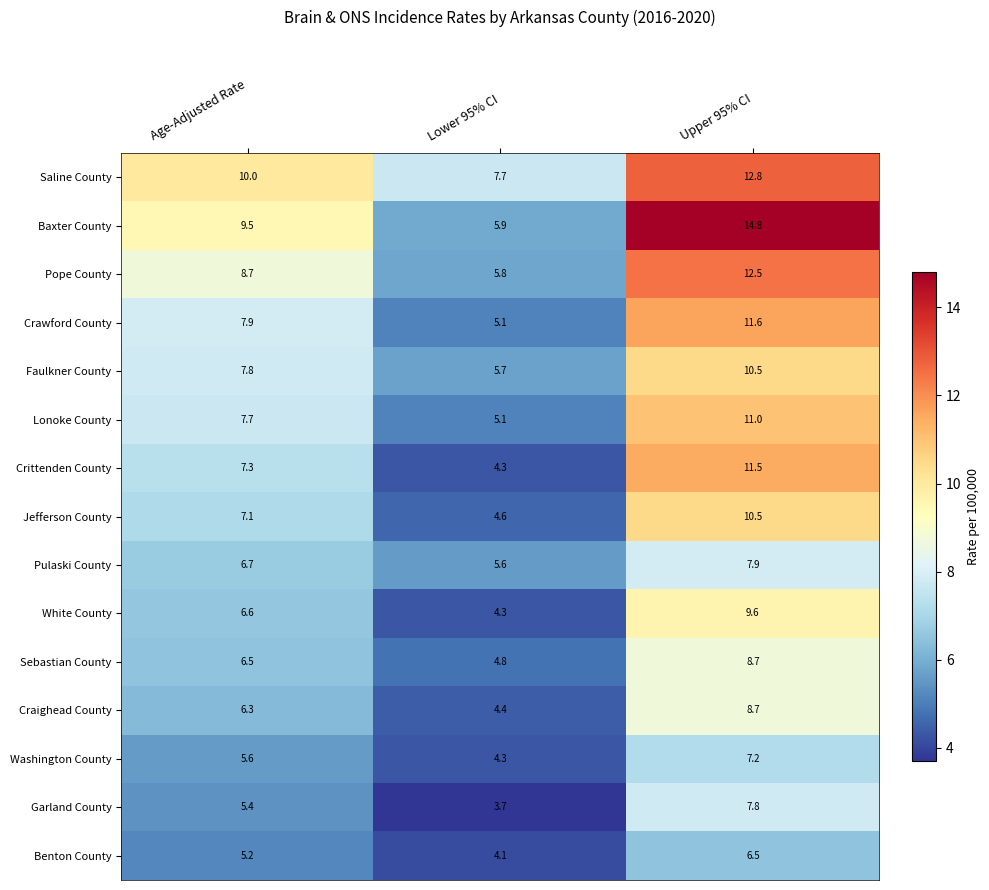

Which series has the widest spread of values?

Baxter County